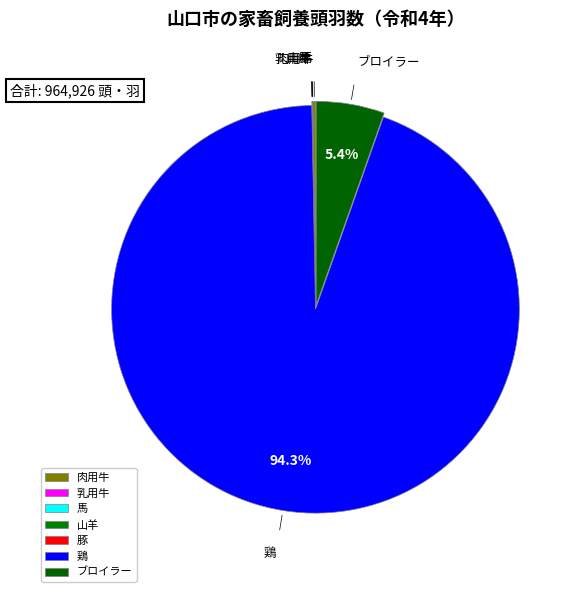

Which category has the biggest portion of the pie?

鶏